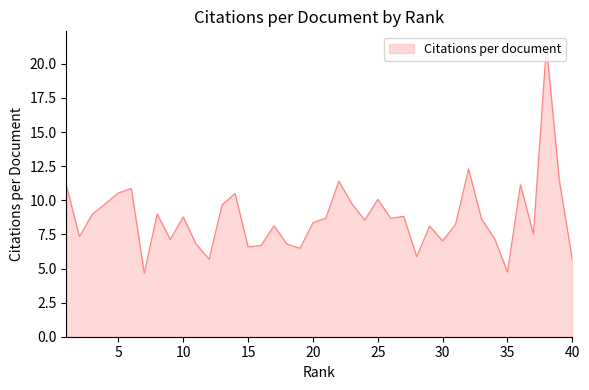

What is the difference between the maximum and minimum values?

16.7